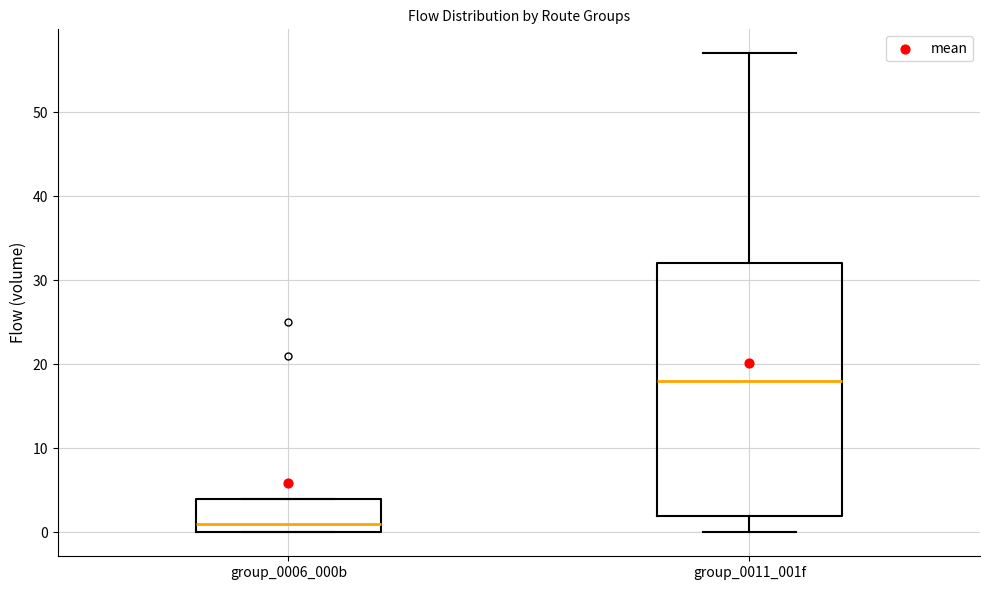

Reading left to right, transcribe this box plot: for each box, give where its median line is, the range the box spans, and where its two whiskers end, as read against the y-axis. The values are not printed on the chart, so give them approximately, as read against the axis.

group_0006_000b: median 1, box 0 to 4, whiskers 0 to 4
group_0011_001f: median 18, box 2 to 32, whiskers 0 to 57